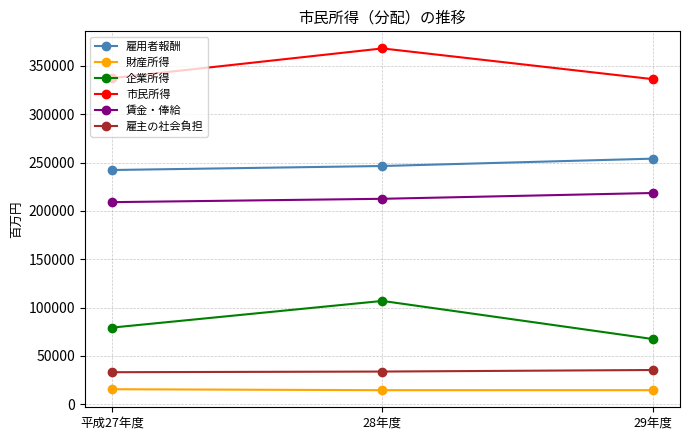

Rank the series at 平成27年度 from lowest to highest value.

財産所得, 雇主の社会負担, 企業所得, 賃金・俸給, 雇用者報酬, 市民所得